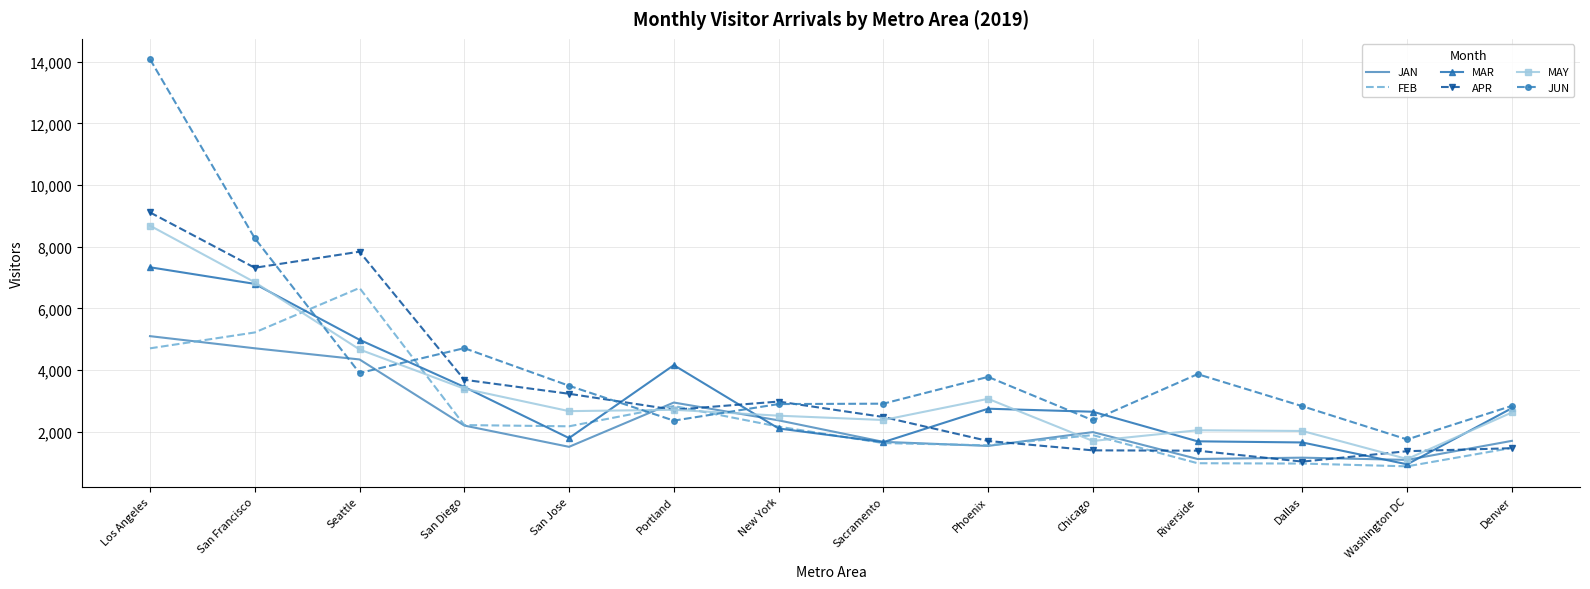

The FEB series shows 3609.5 at San Jose. True or false?

False